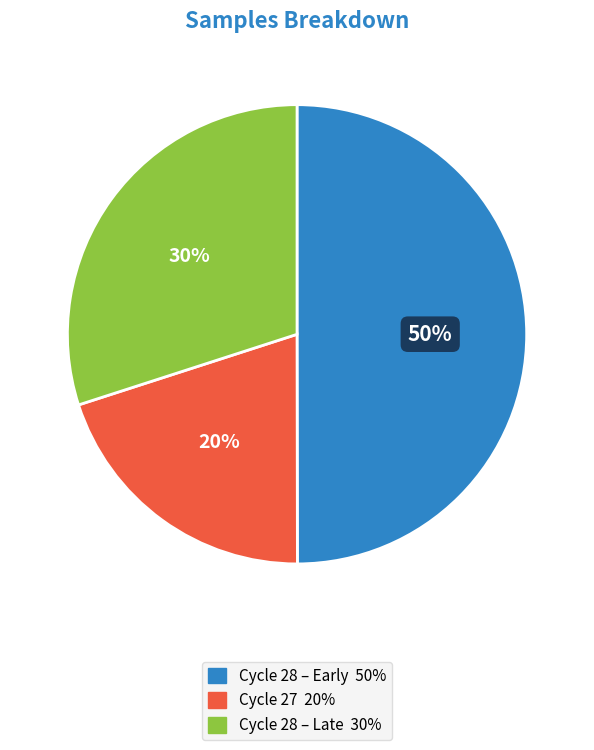

To the nearest percent, what is the difference between the largest and smallest slice percentages?

30%